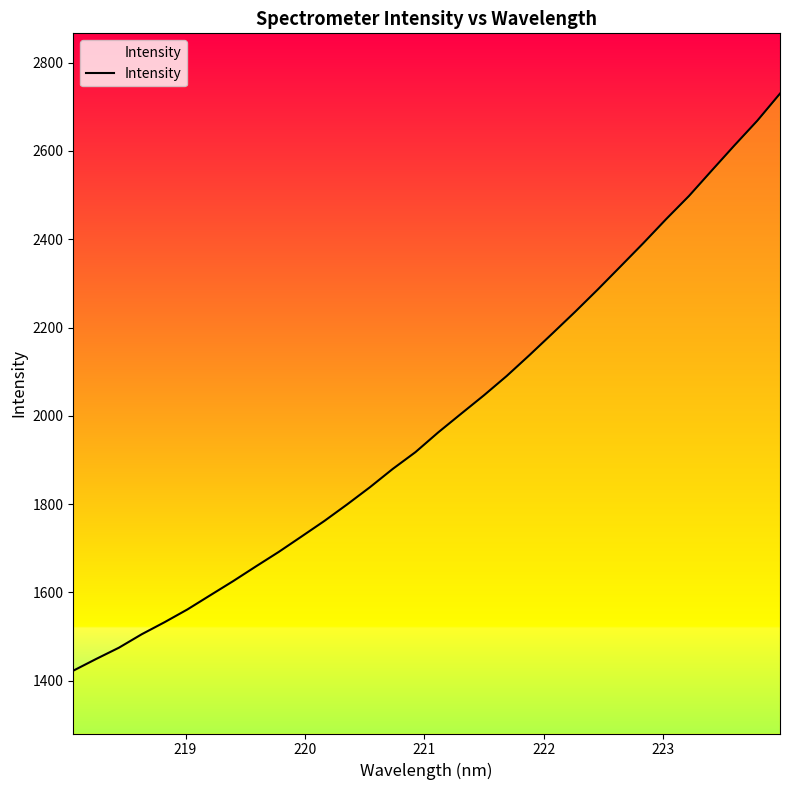

What is the maximum value shown in the chart?

2729.7